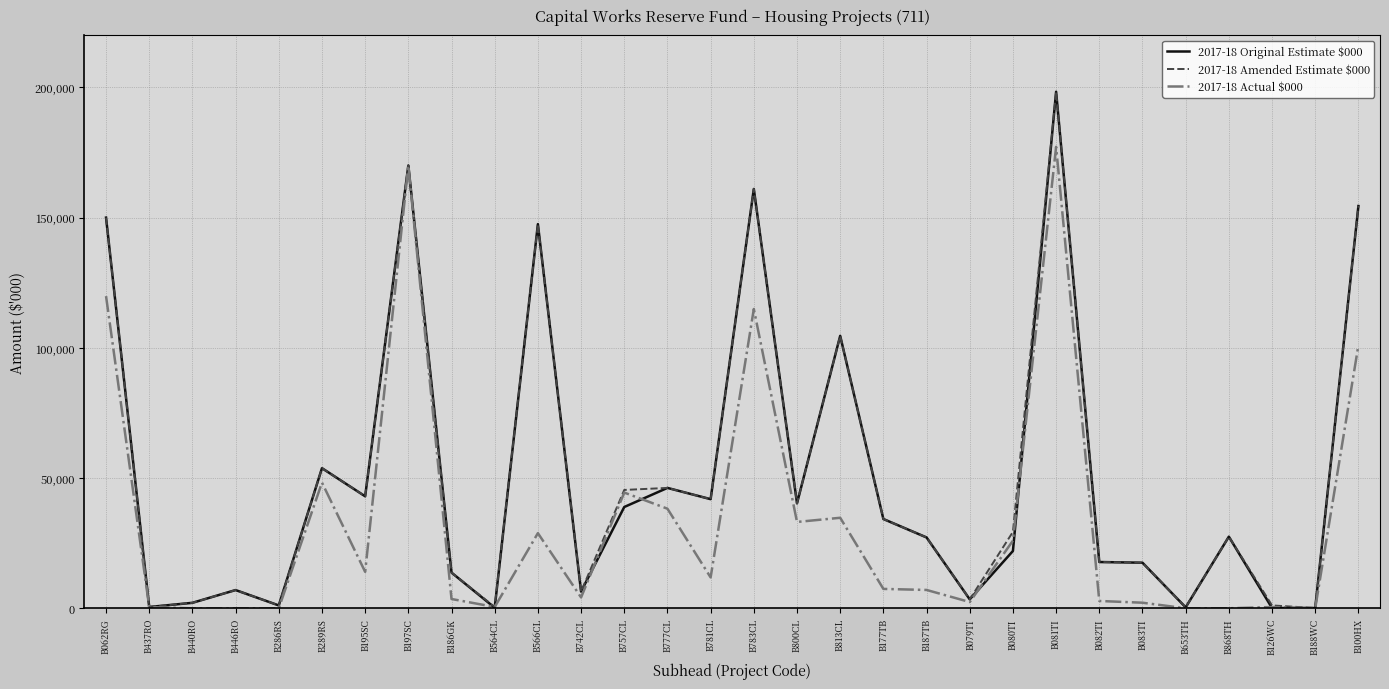

What is the average value of the 2017-18 Original Estimate $000 series?

51040